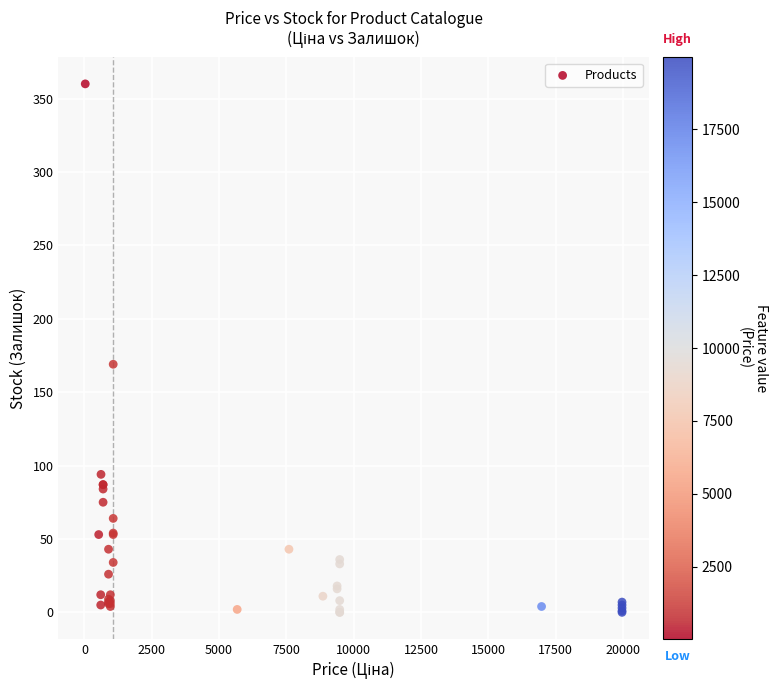

What Y value in the scatter plot is closest to 180?

169